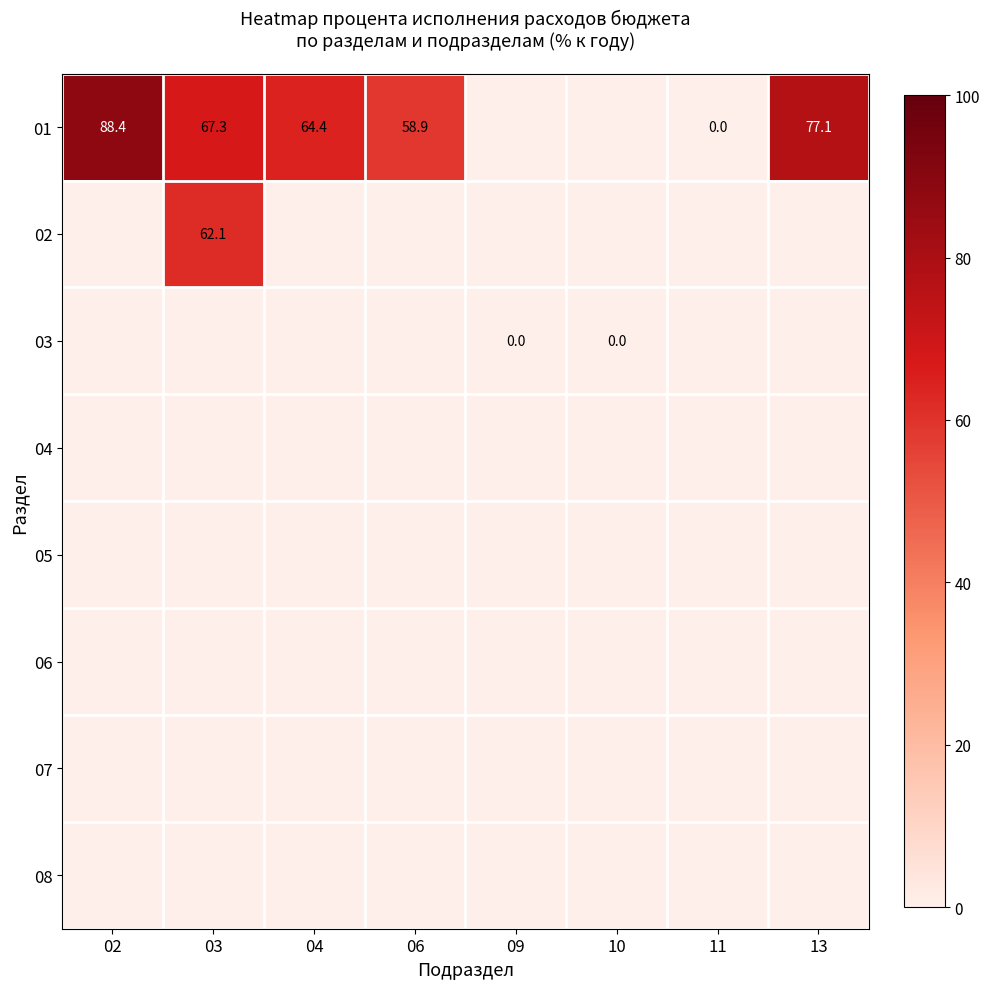

Which has a higher value, 09 or 04?

04